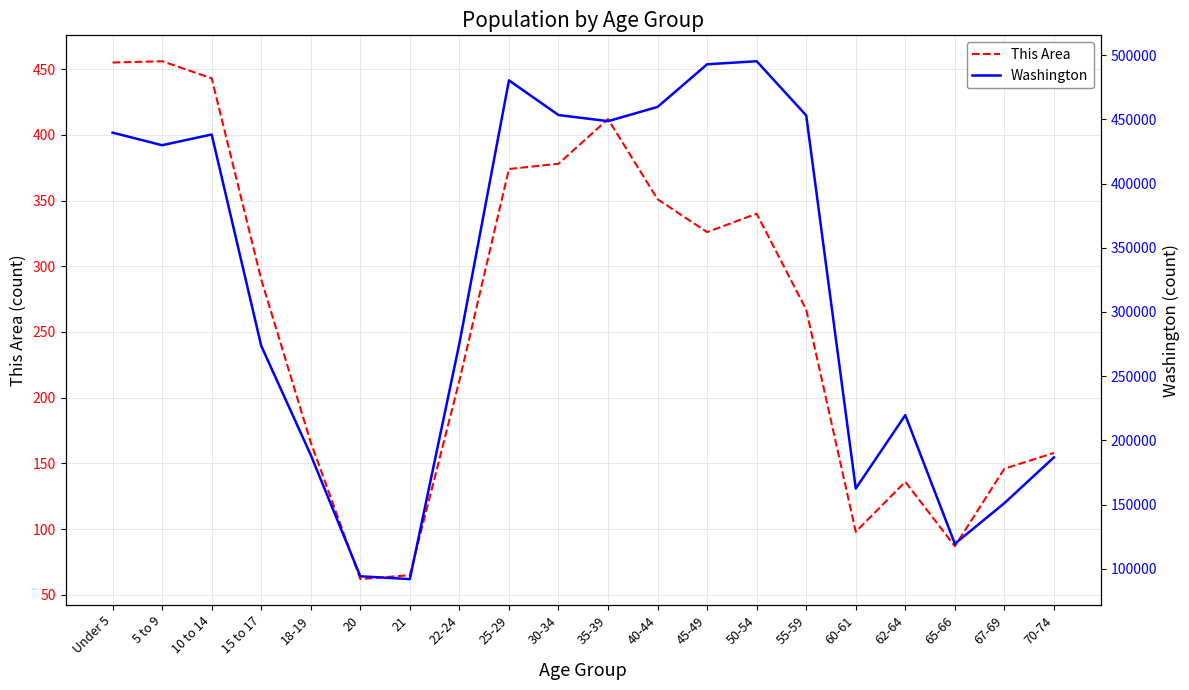

What is the difference between the This Area values at 21 and 50-54?

275